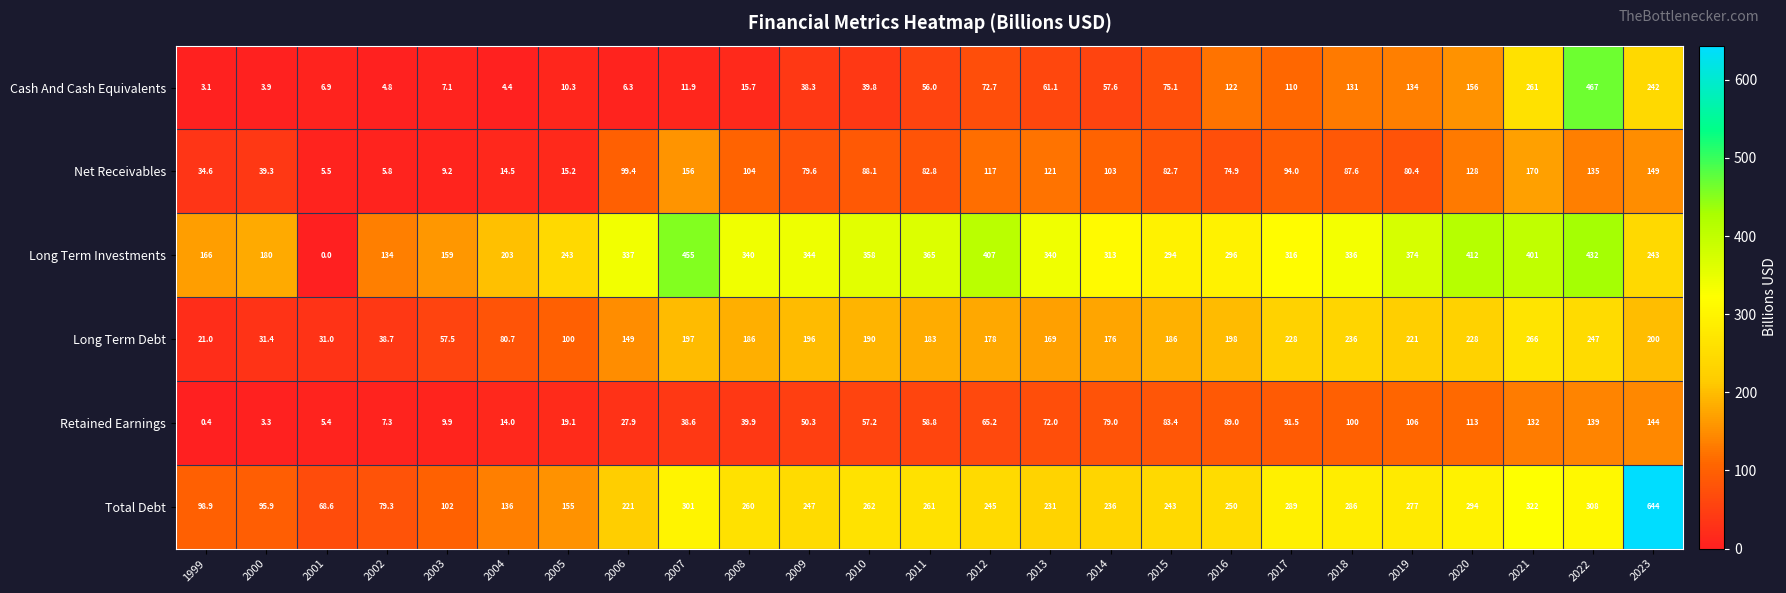

At how many categories does at least one series exceed 37?

25